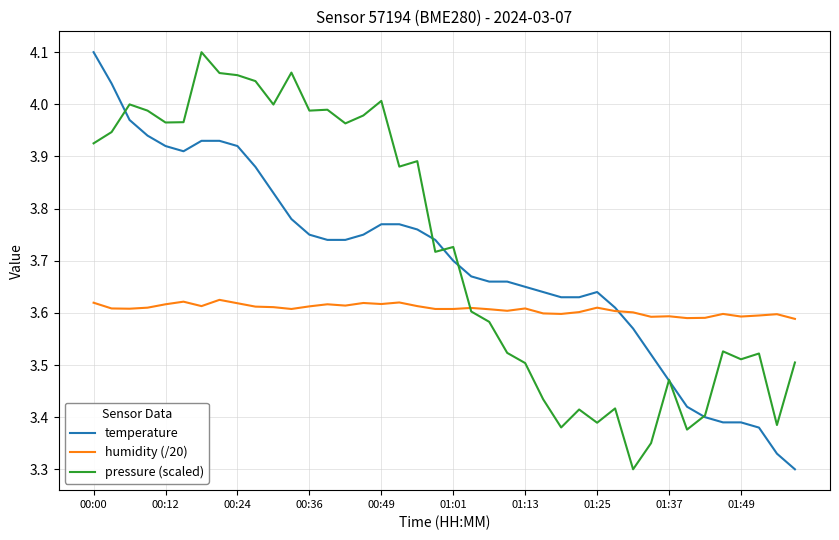

List the series in order of their overall mean, highest first.

pressure (scaled), temperature, humidity (/20)